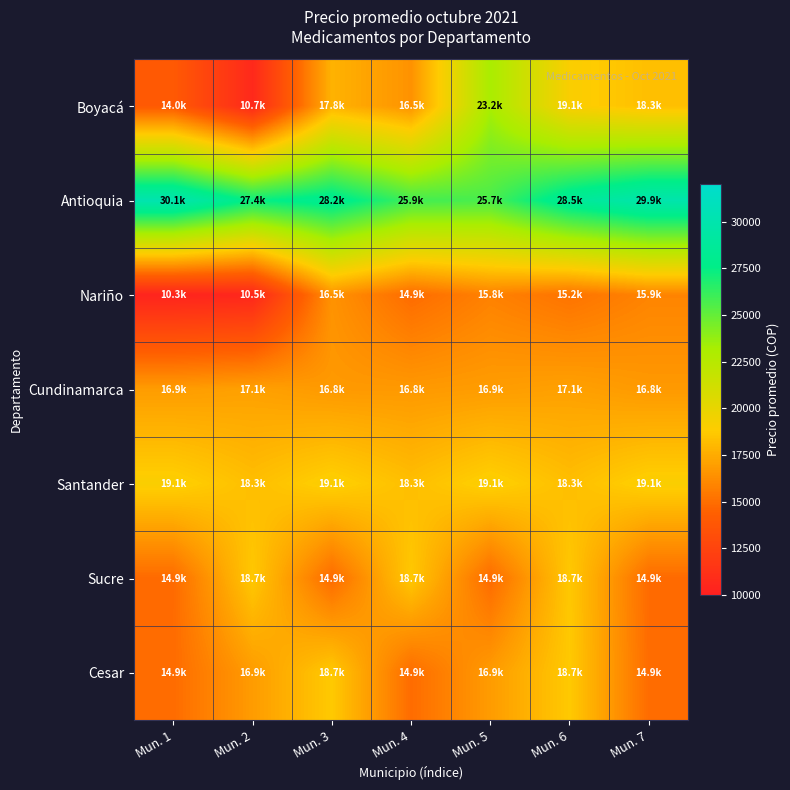

List the series in order of their peak value, lowest first.

Nariño, Cundinamarca, Sucre, Cesar, Santander, Boyacá, Antioquia